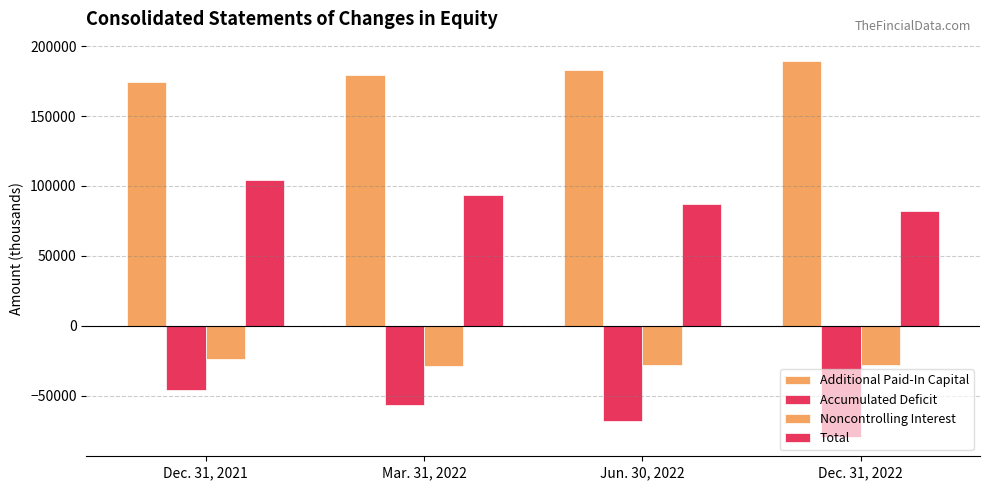

At which category is the sum across all series the highest?

Dec. 31, 2021